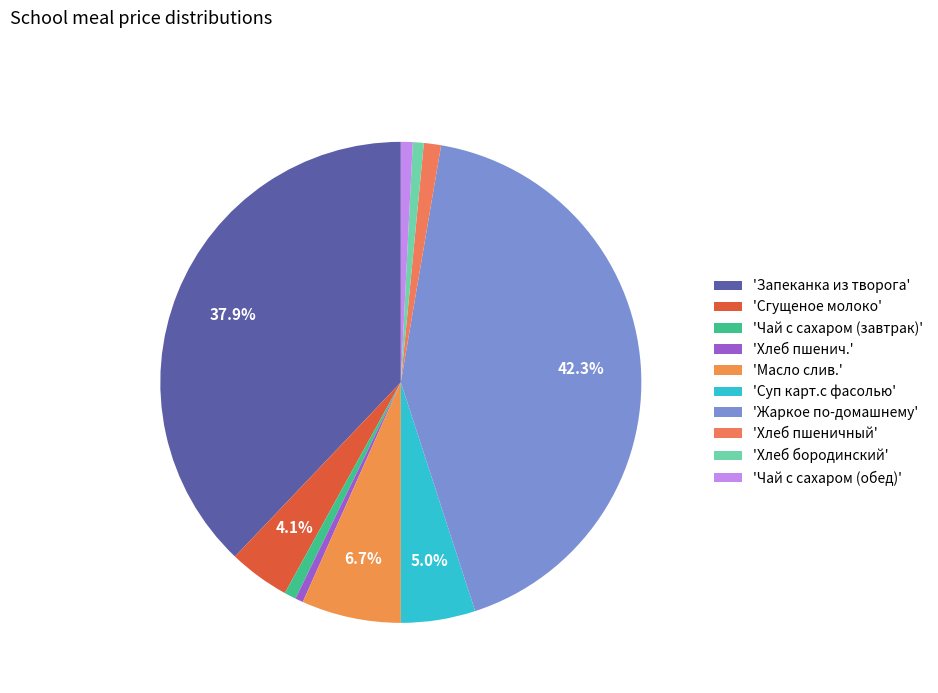

Which category has the smallest portion of the pie?

Хлеб пшенич.